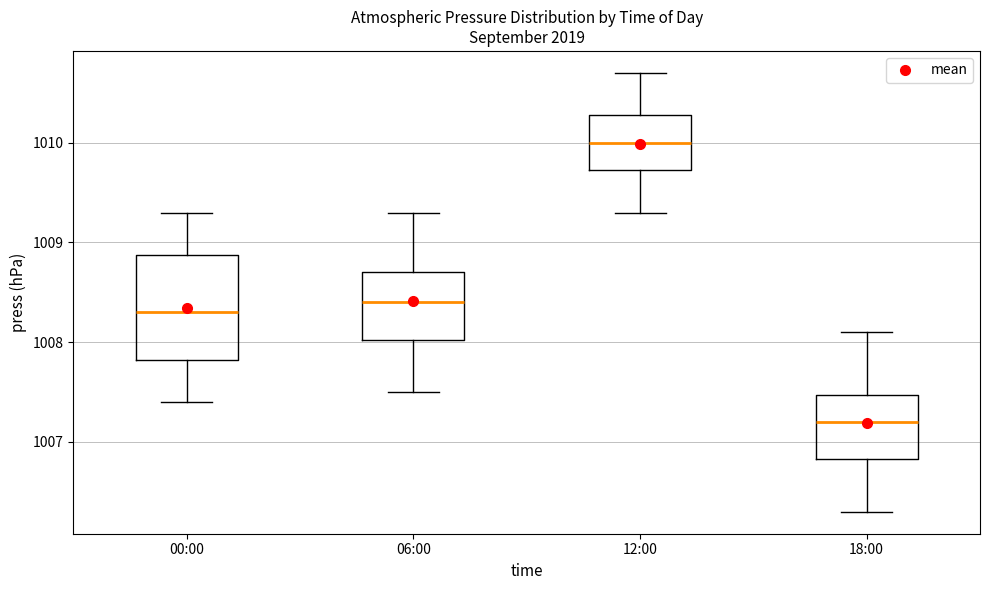

Which box's median line is the highest?

12:00